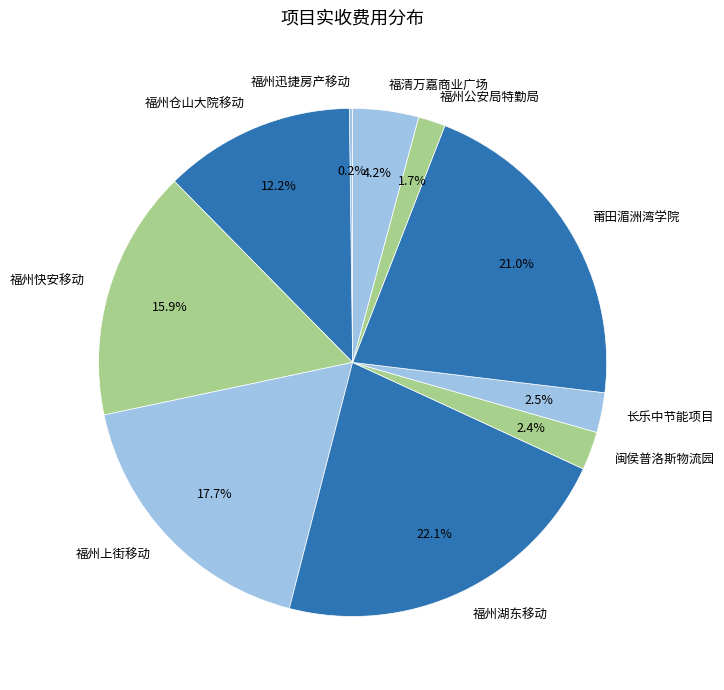

What percentage is NOT represented by 福州湖东移动?

77.9%